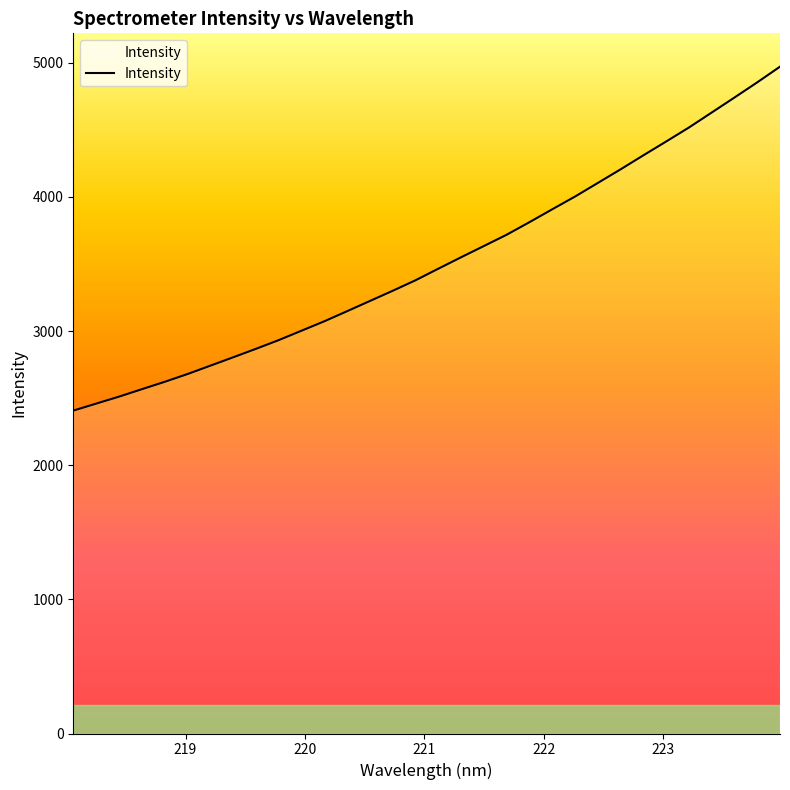

What is the smallest value displayed?

2407.2